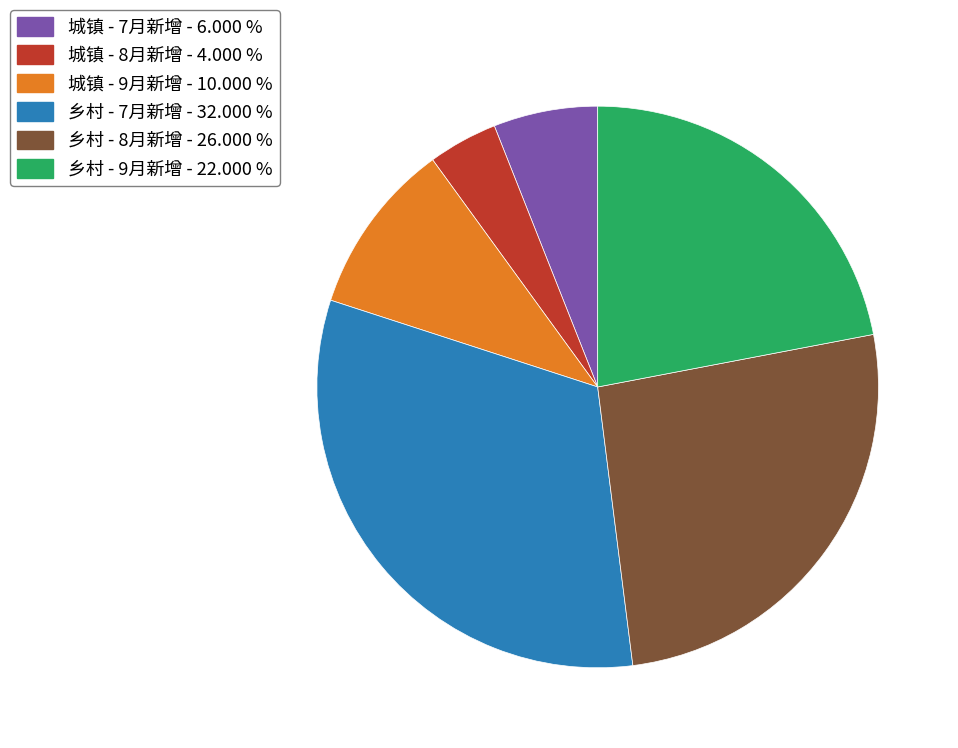

Combined, do 乡村 - 9月新增 - 22.000 % and 城镇 - 7月新增 - 6.000 % account for over 50%?

No